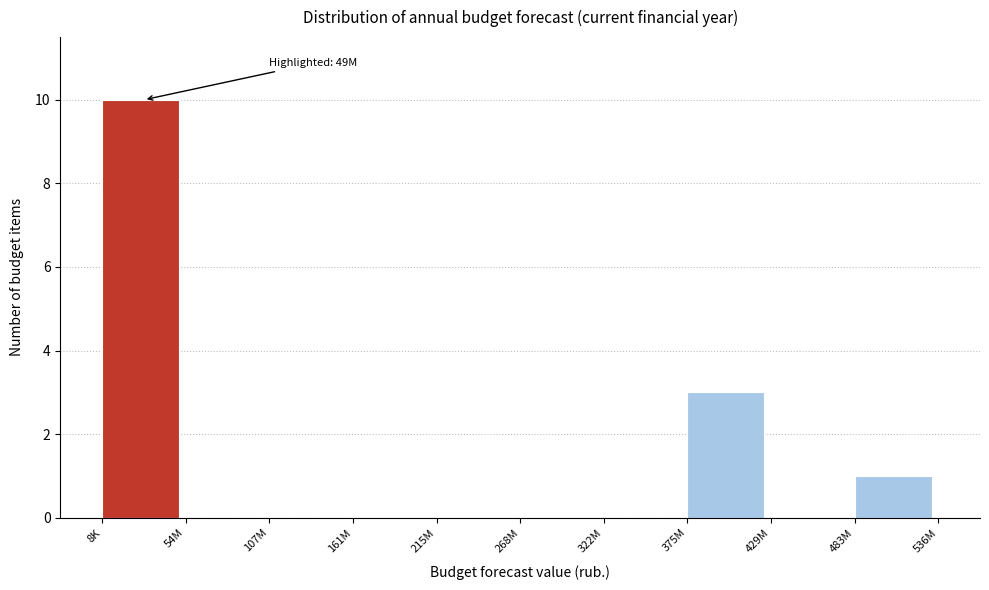

Reading left to right, transcribe all the data shown in this chart.

8K=10	54M=0	107M=0	161M=0	215M=0	268M=0	322M=0	375M=3	429M=0	483M=1